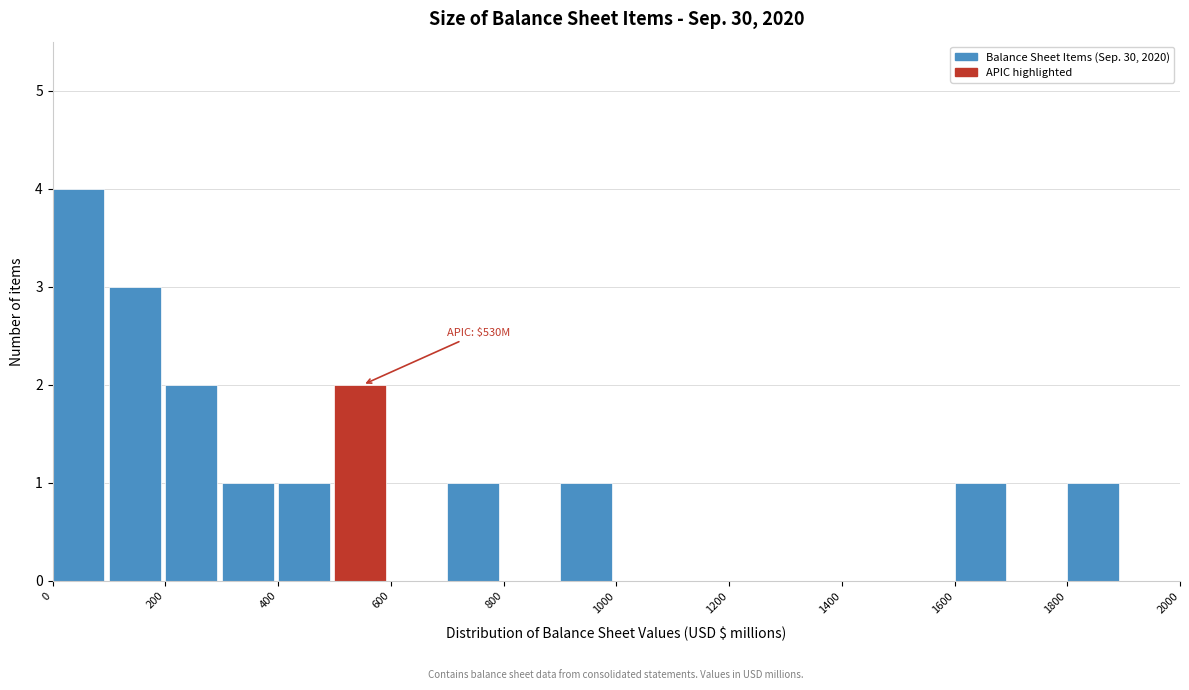

Which range on the x-axis has the tallest bar?

0 to 100